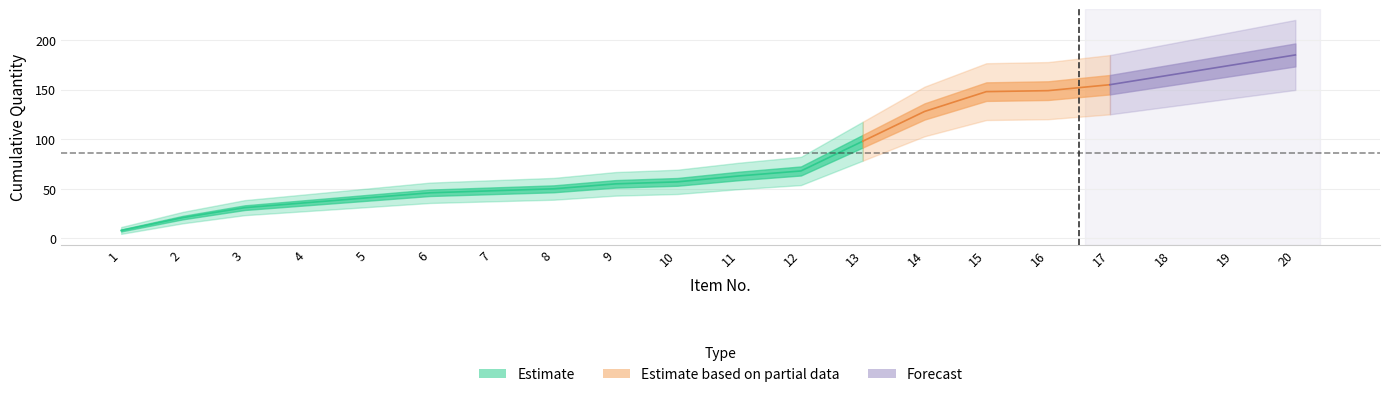

Which label corresponds to the smallest value in the chart?

1